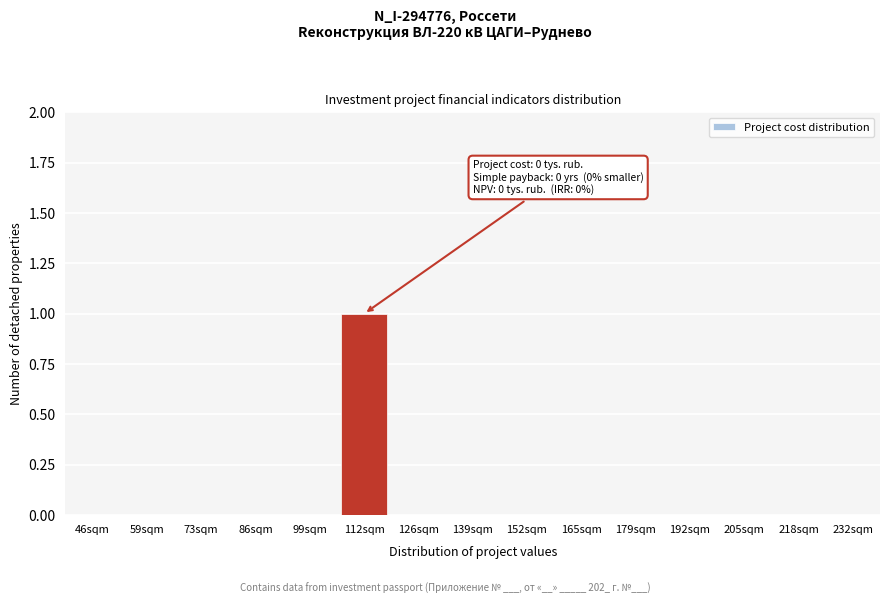

Reading right to left, transcribe all the data shown in this chart.

232sqm=0	218sqm=0	205sqm=0	192sqm=0	179sqm=0	165sqm=0	152sqm=0	139sqm=0	126sqm=0	112sqm=1	99sqm=0	86sqm=0	73sqm=0	59sqm=0	46sqm=0